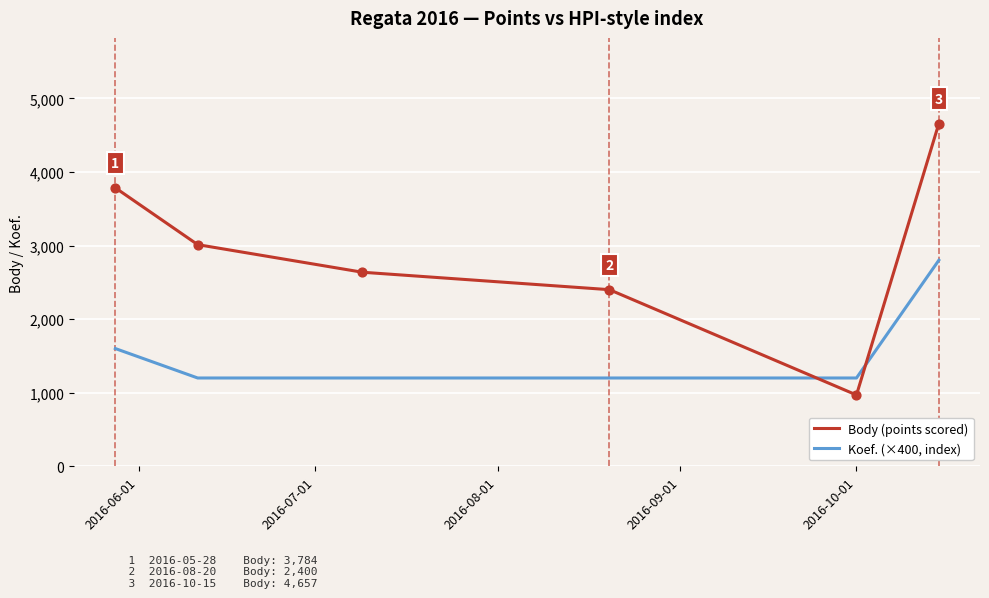

Which series ends up on top after the final intersection of Koef. (×400, index) and Body (points scored)?

Body (points scored)